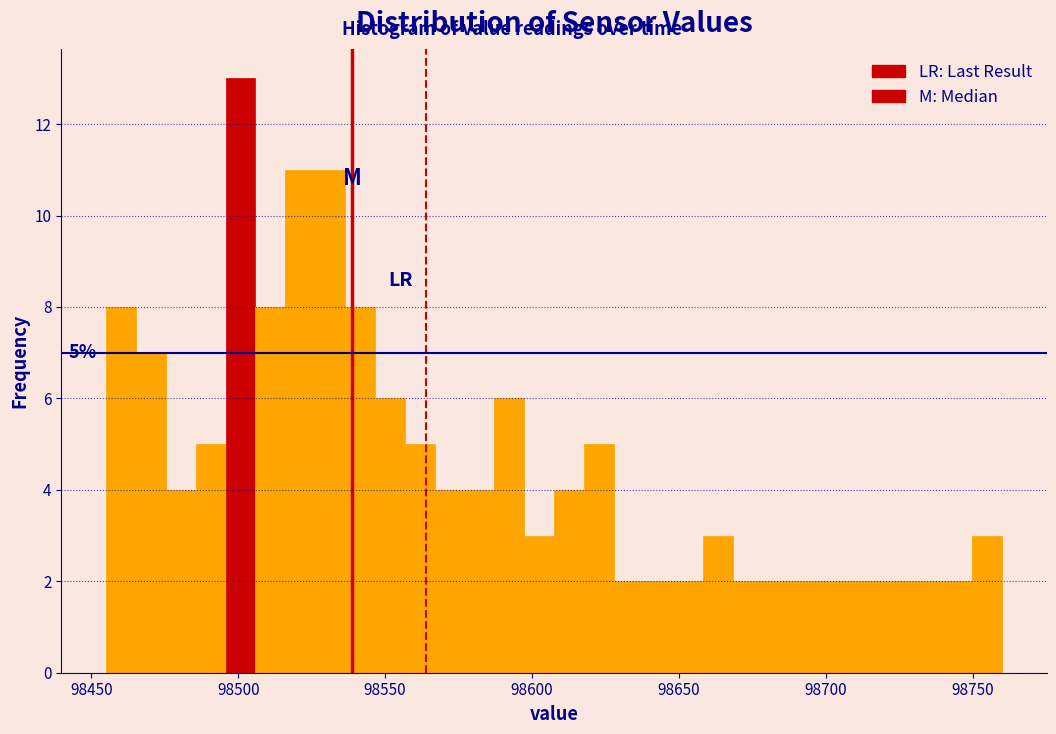

Around what value on the x-axis is the tallest bar? Give the approximate position of its centre, as read against the axis.

98500